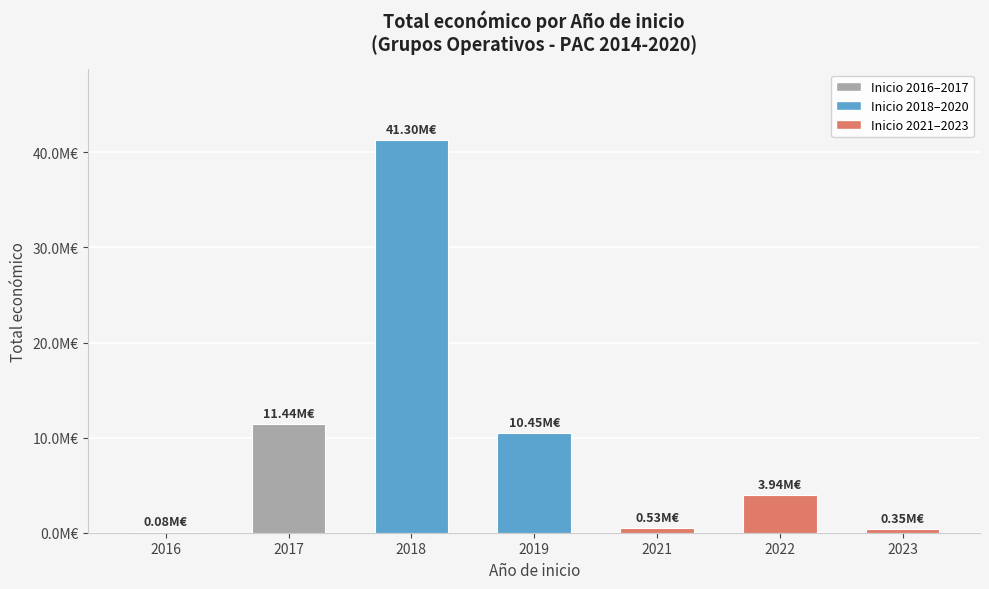

List the labels in order of value, largest first.

2018, 2017, 2019, 2022, 2021, 2023, 2016